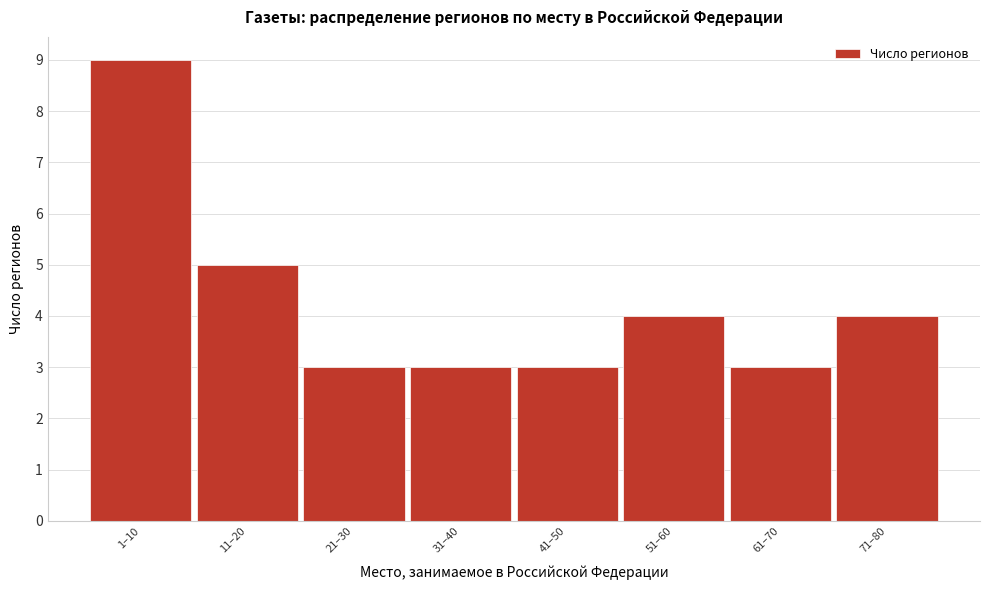

Reading left to right, list all the values displayed in this chart.

9	5	3	3	3	4	3	4